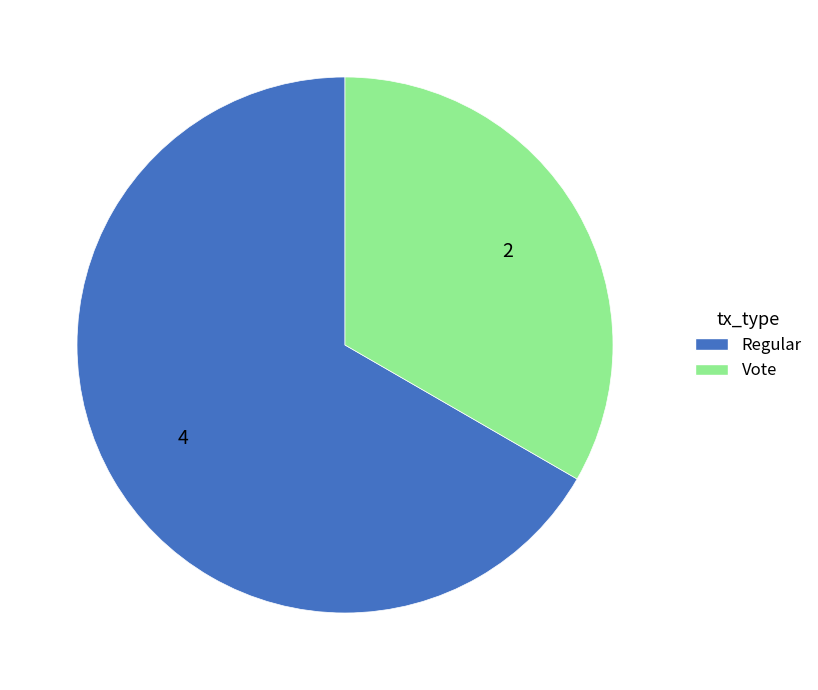

How many segments does this pie chart have?

2